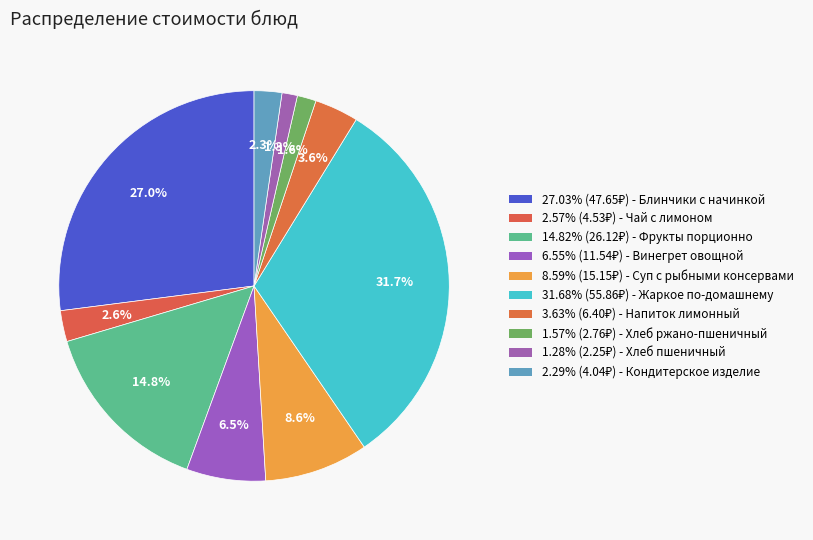

How many segments does this pie chart have?

10